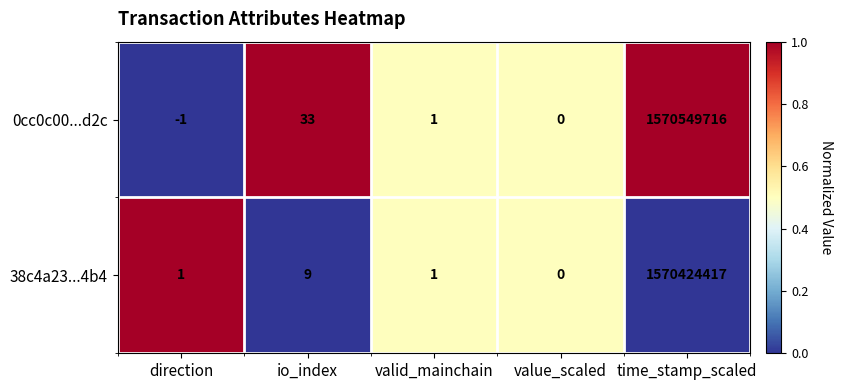

Reading left to right, transcribe all the data shown in this chart.

0cc0c00...d2c: direction=-1	io_index=33	valid_mainchain=1	value_scaled=0	time_stamp_scaled=1570549716
38c4a23...4b4: direction=1	io_index=9	valid_mainchain=1	value_scaled=0	time_stamp_scaled=1570424417